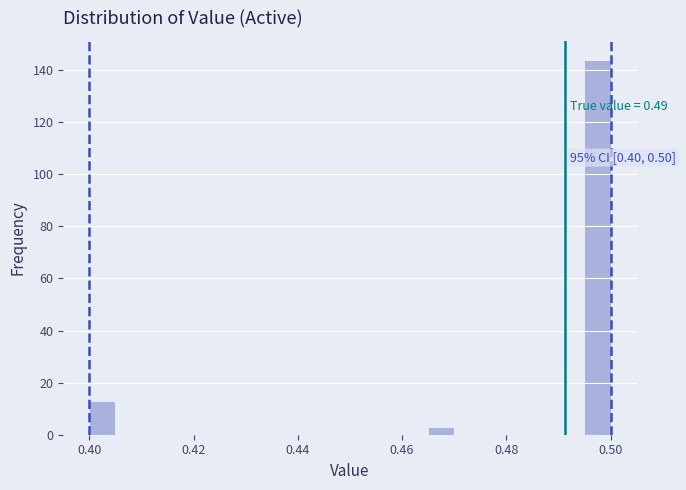

Around what value on the x-axis is the tallest bar? Give the approximate position of its centre, as read against the axis.

0.498